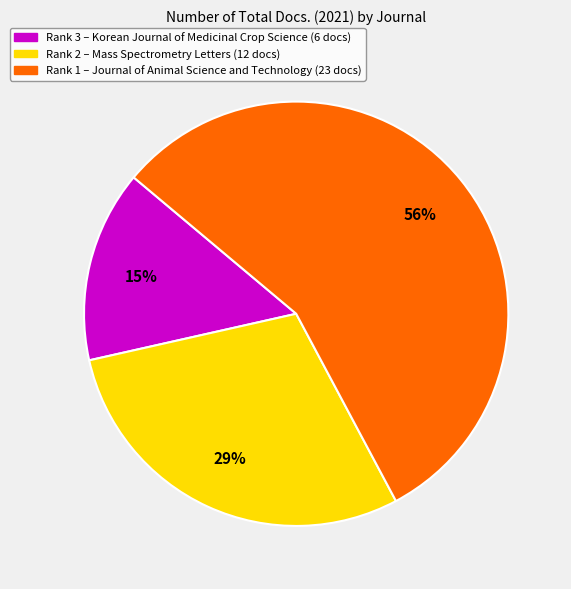

Does any single category account for the majority?

Yes